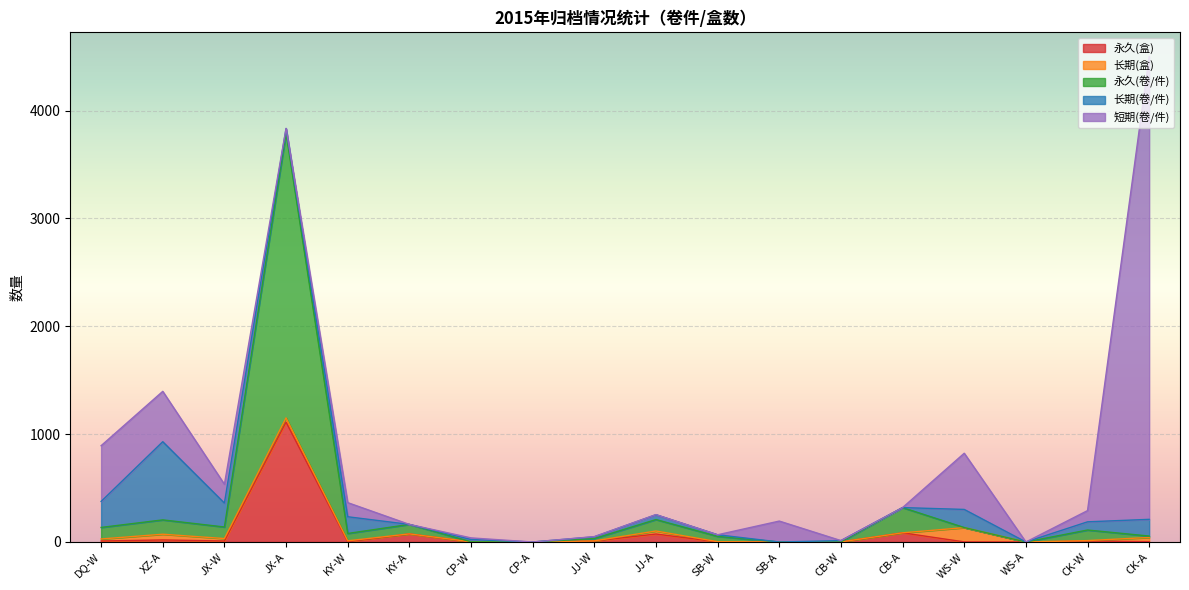

After their last crossing, which series has the higher values: 永久(卷/件) or 长期(盒)?

长期(盒)